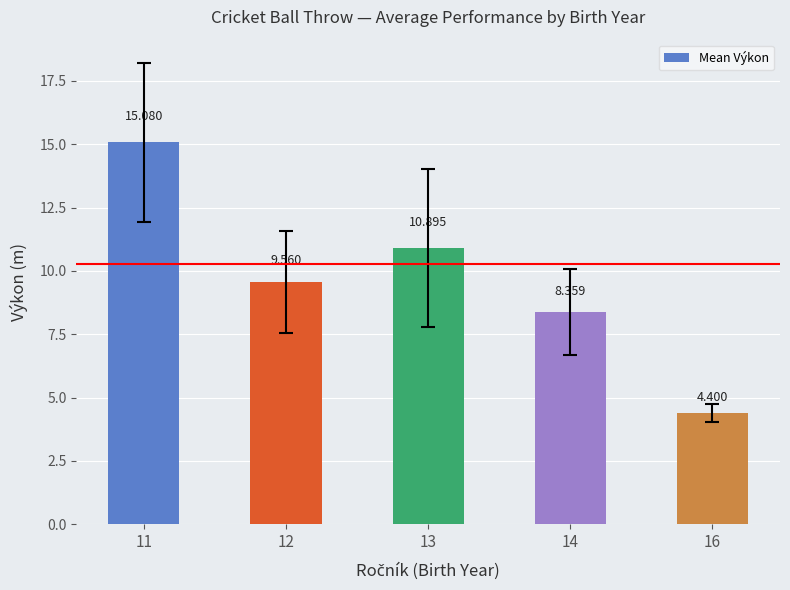

Which has a higher value, 13 or 11?

11